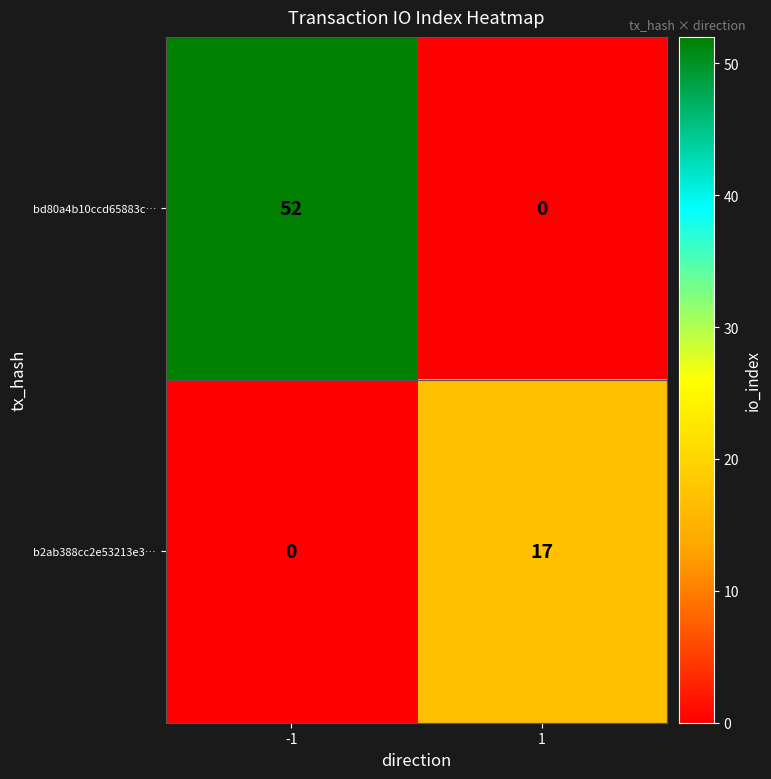

What value does the b2ab388cc2e53213e3… series have at 1, to the nearest 5?

15